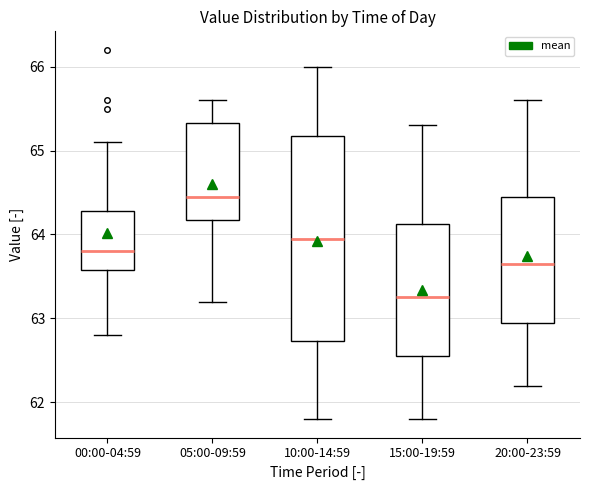

Which box's median line is the lowest?

15:00-19:59